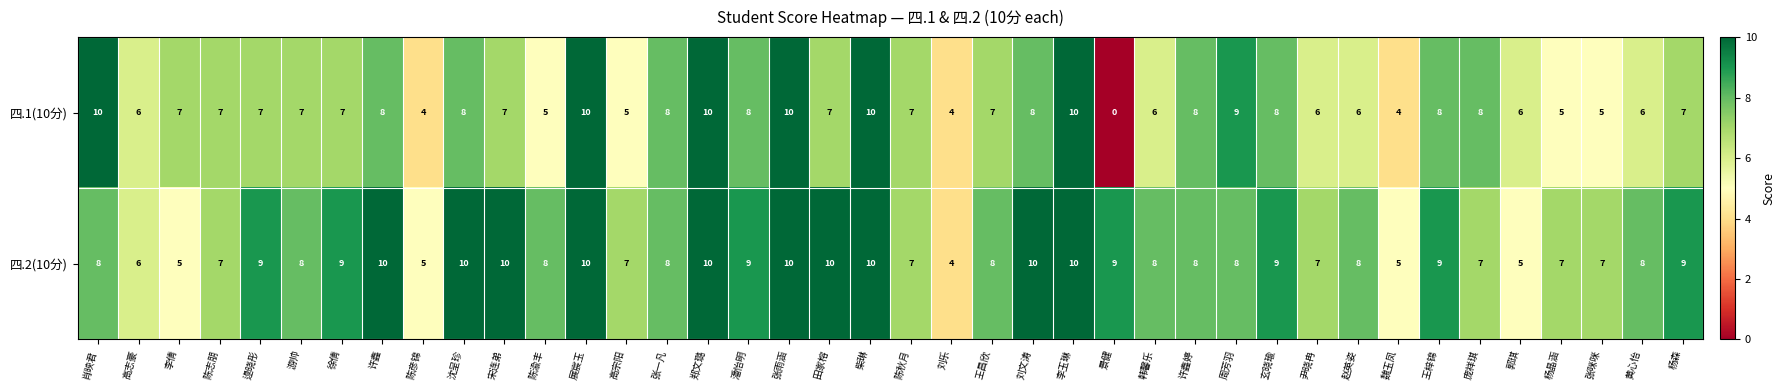

Is the value of 四.2(10分) at 李倩 greater than the value of 四.1(10分) at 刘乐?

Yes